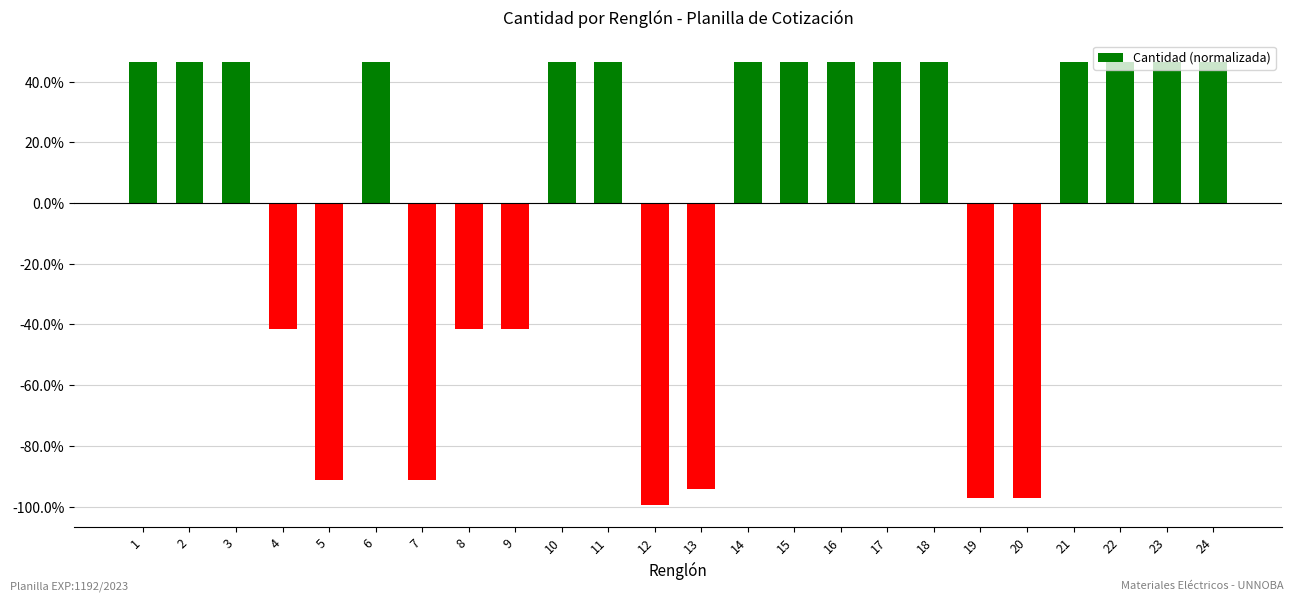

Rank the categories by value from highest to lowest.

1, 2, 3, 6, 10, 11, 14, 15, 16, 17, 18, 21, 22, 23, 24, 4, 8, 9, 5, 7, 13, 19, 20, 12